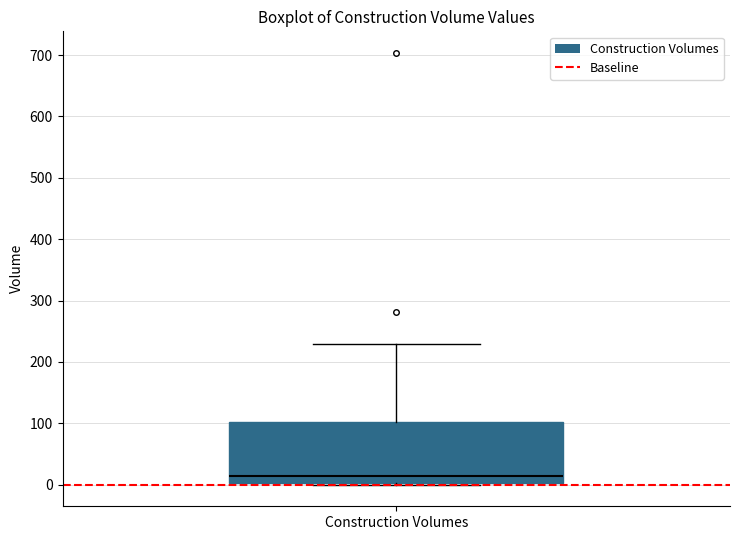

Transcribe this box plot: give where the median line is, the range the box spans, and where the two whiskers end, as read against the y-axis. The values are not printed on the chart, so give them approximately, as read against the axis.

median 10, box 0 to 100, whiskers 0 to 230